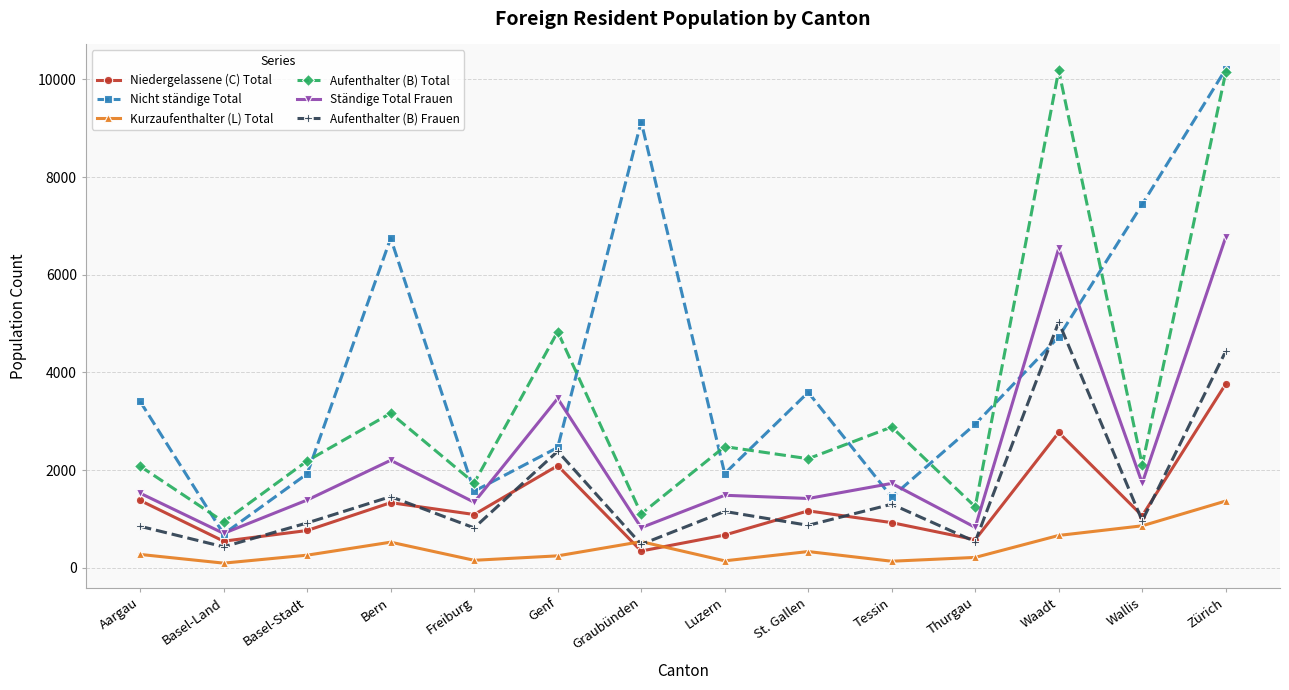

How many lines are shown in the chart?

6